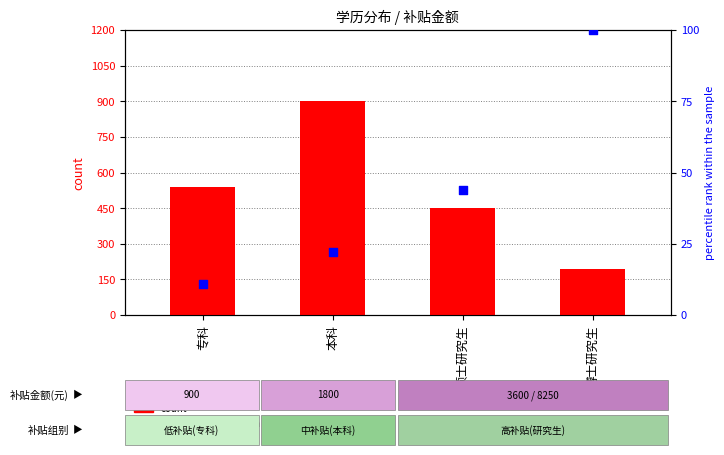

At how many categories does at least one series exceed 355?

3